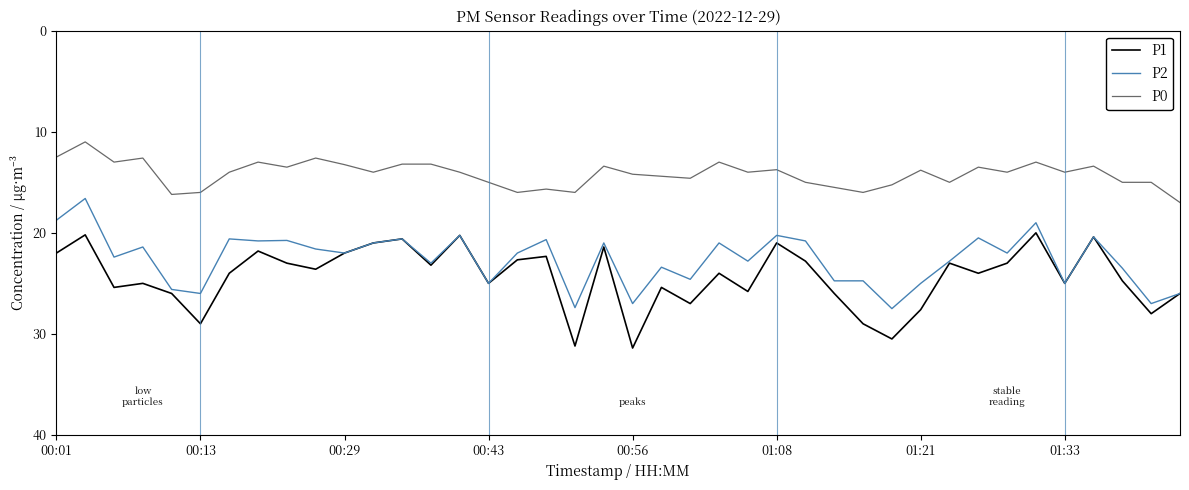

What is the highest value of the P0 series?

17.0